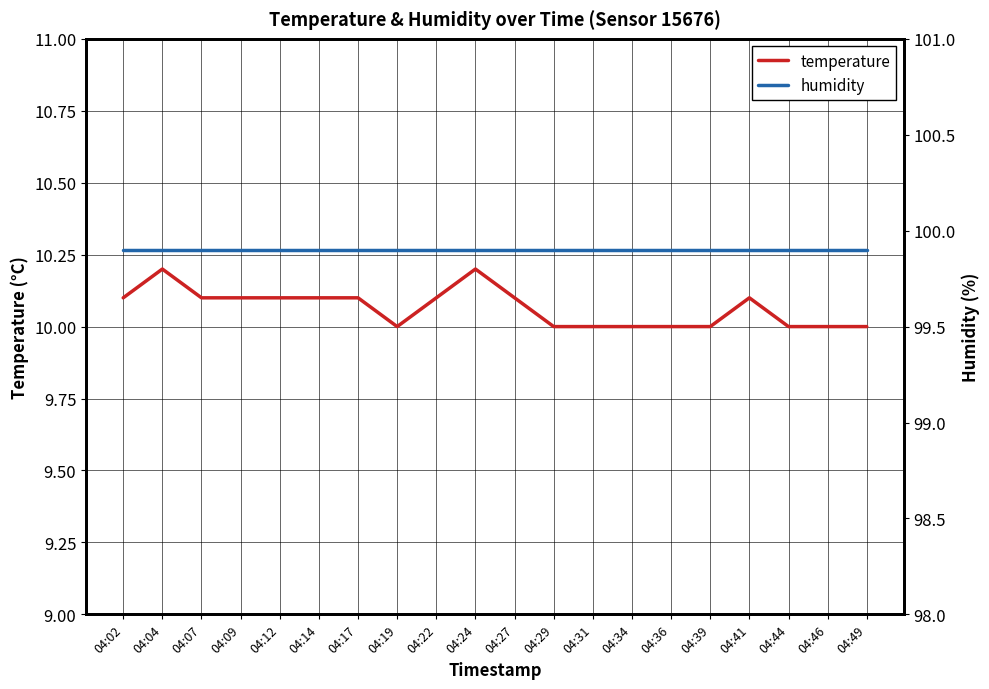

True or false: temperature and humidity cross at least once.

False